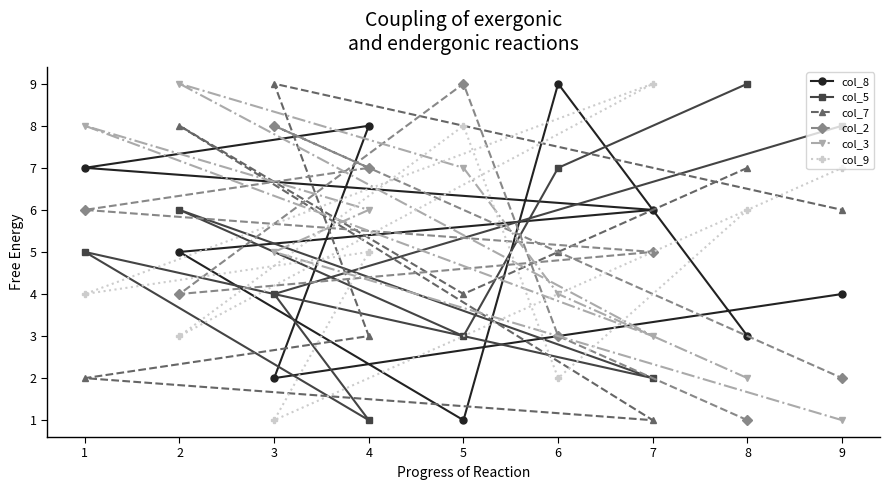

What is the difference between the maximum and minimum values in the col_2 series?

8